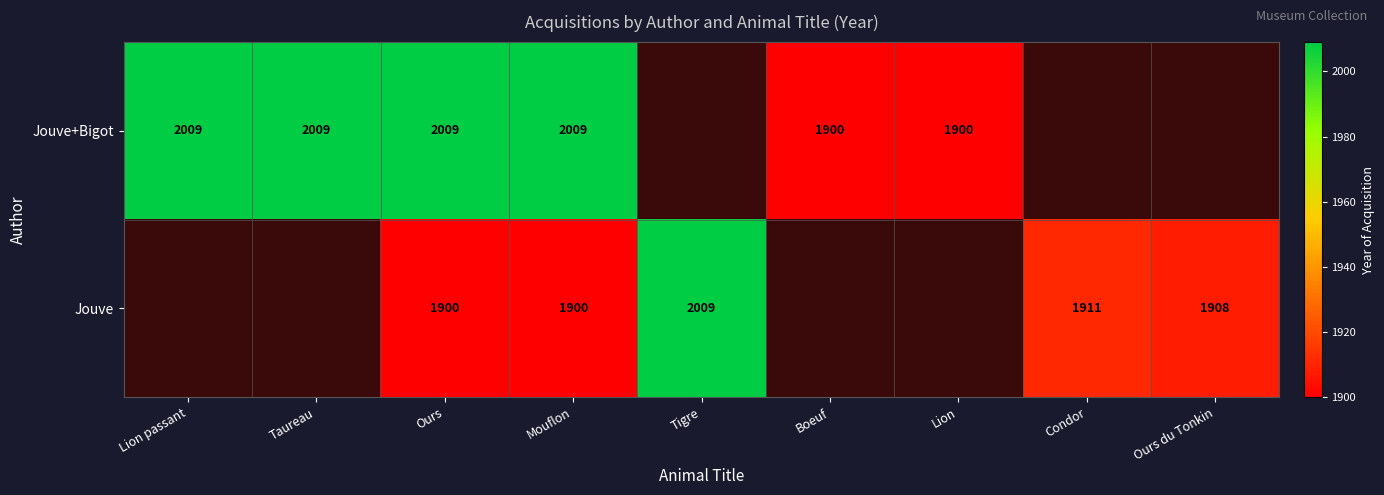

The Jouve series shows 1900 at Ours. True or false?

True